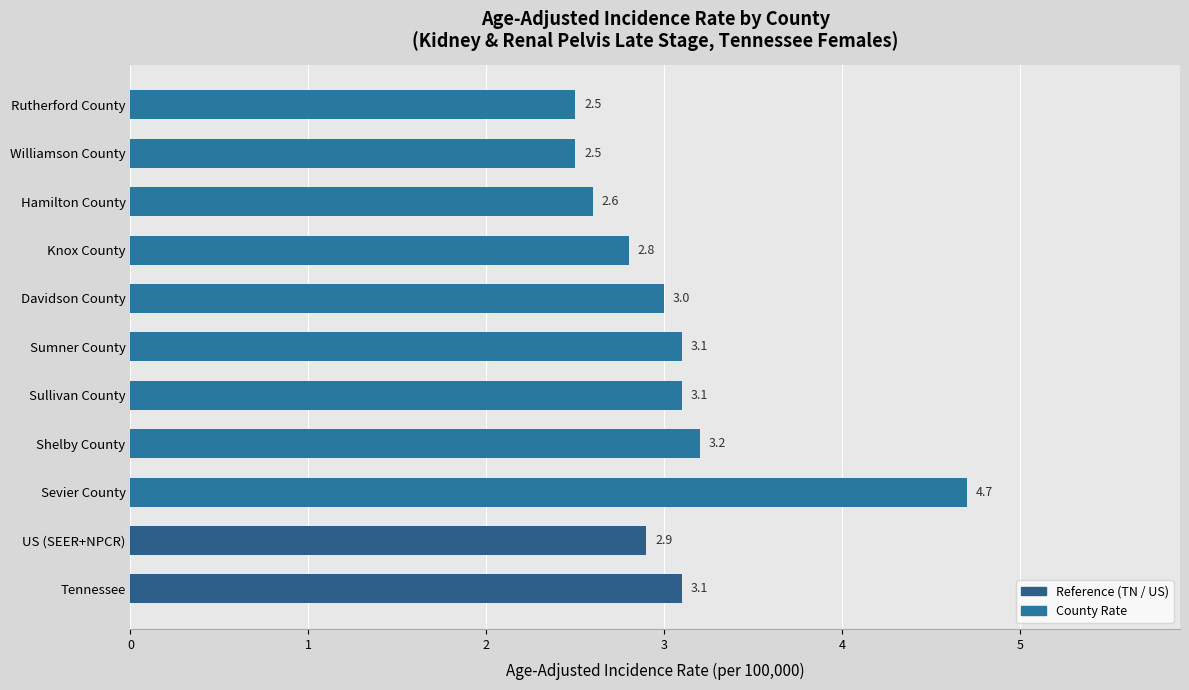

Reading bottom to top, what are all the values shown in this chart?

Tennessee=3.1	US (SEER+NPCR)=2.9	Sevier County=4.7	Shelby County=3.2	Sullivan County=3.1	Sumner County=3.1	Davidson County=3.0	Knox County=2.8	Hamilton County=2.6	Williamson County=2.5	Rutherford County=2.5